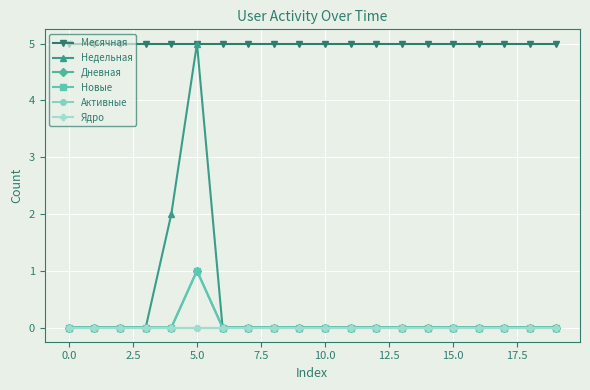

Is this an area chart (filled region under the line)?

No